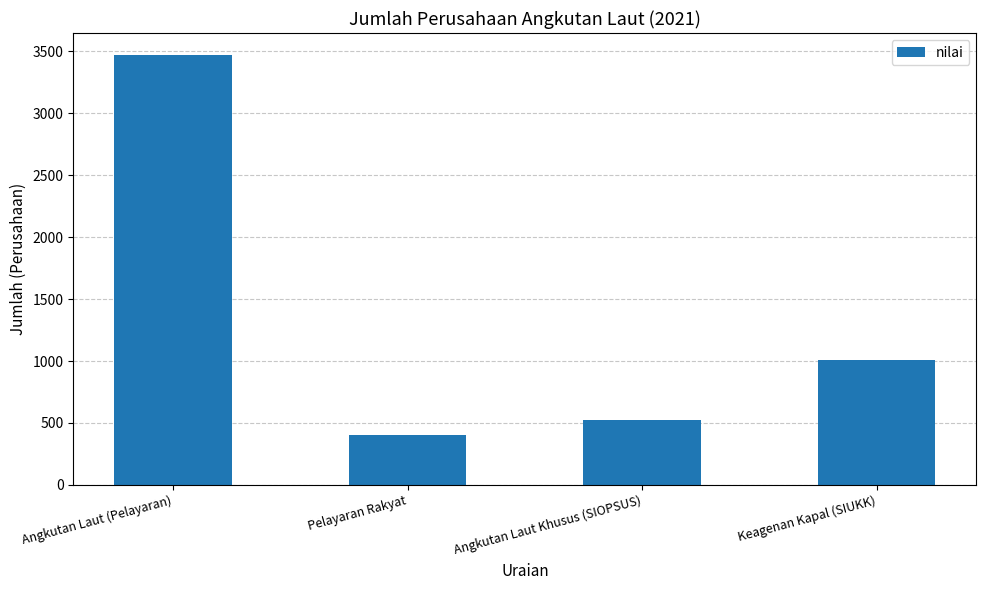

What is the average value?

1350